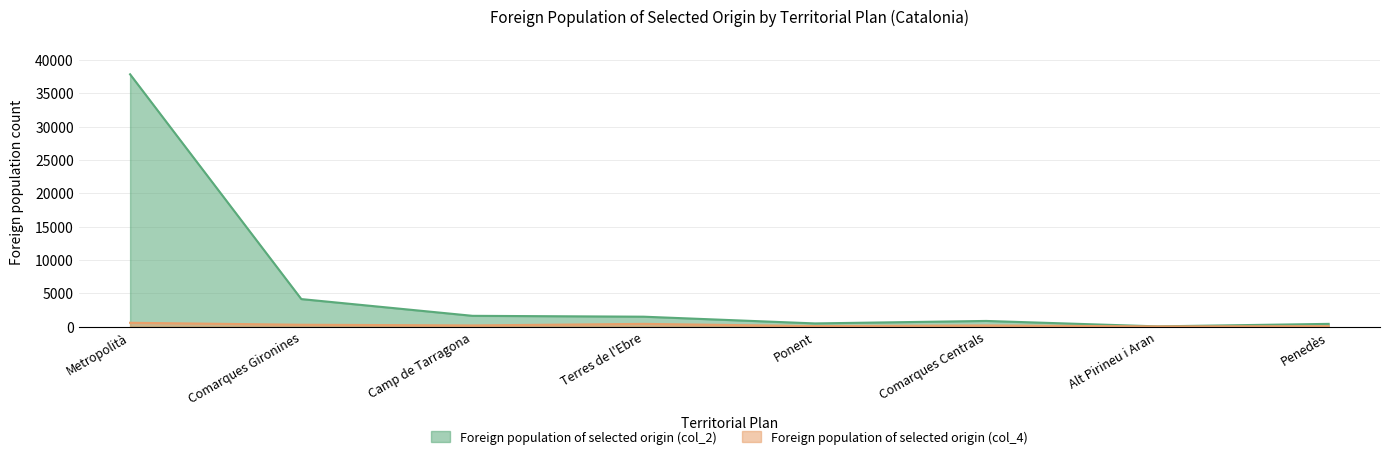

What value does the Foreign population of selected origin (col_4) series have at Penedès, to the nearest 50?

50